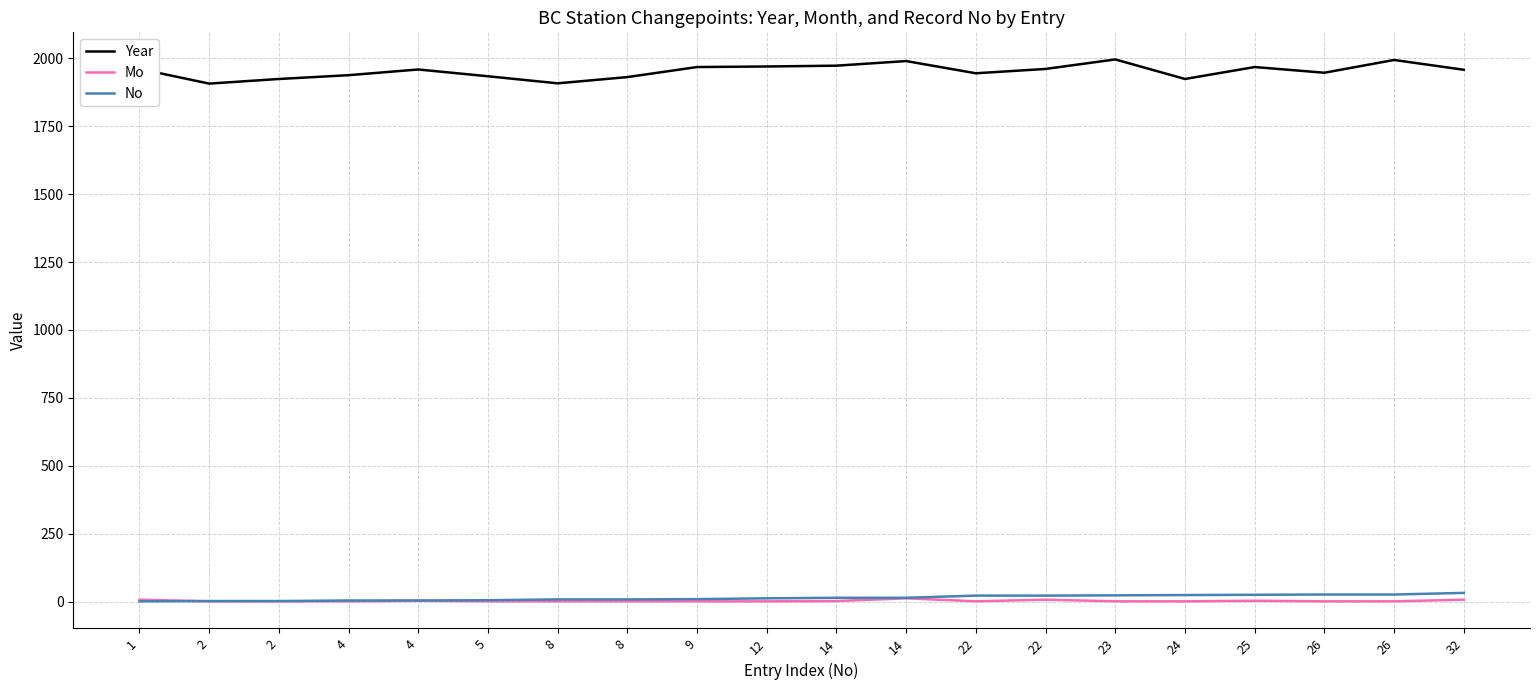

What value does the No series have at 25, to the nearest 10?

20